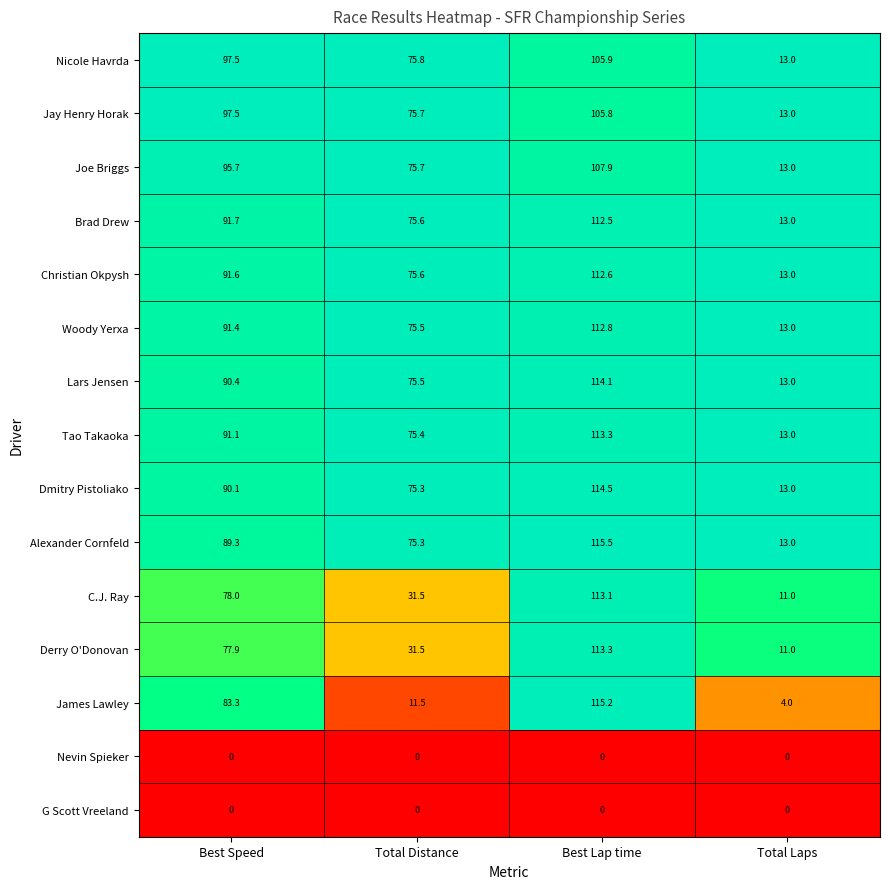

Which series has the largest range (max minus min)?

James Lawley